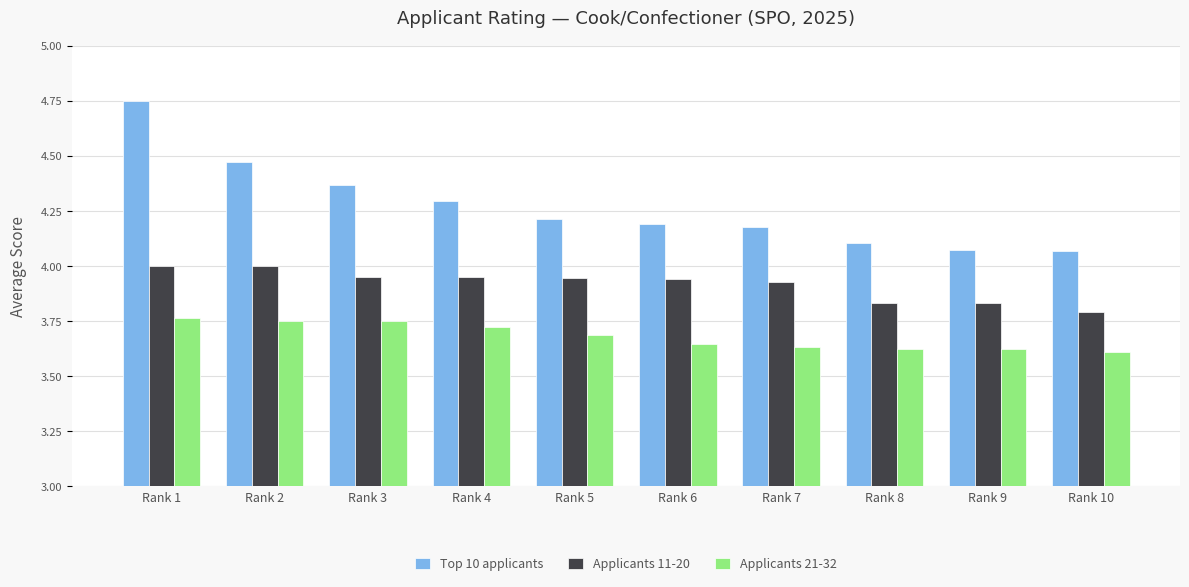

Where is Applicants 11-20 nearest to the value 3?

Rank 10